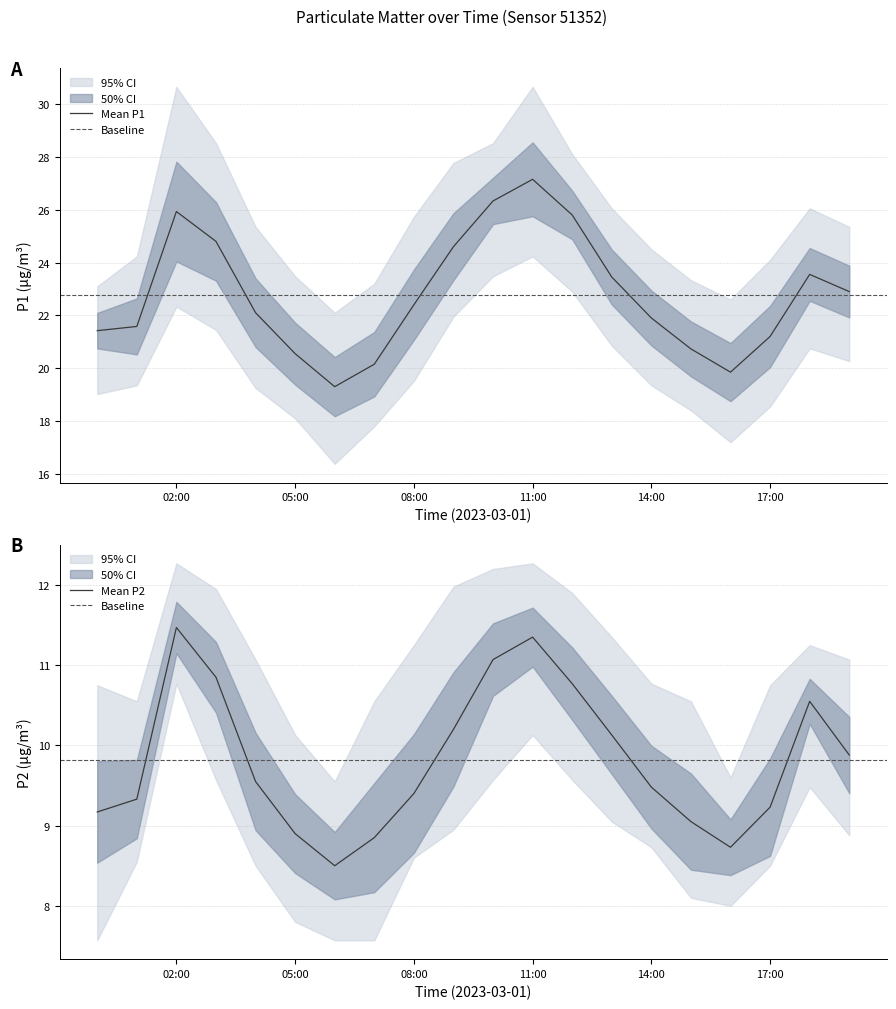

What is the sum of the P1_mean values at 2023-03-01 02:00 and 2023-03-01 11:00?

53.1